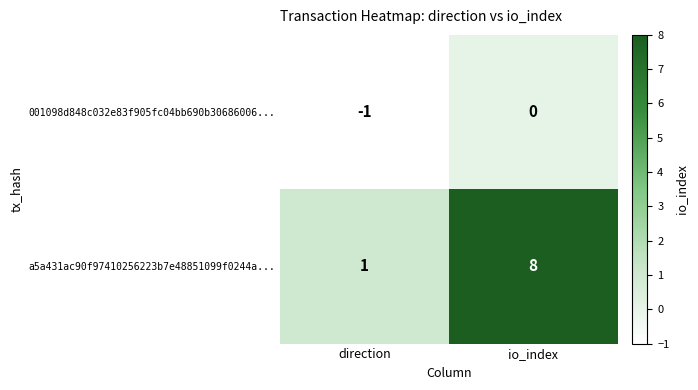

Which series has the largest total across all categories?

a5a431ac90f97410256223b7e48851099f0244a...